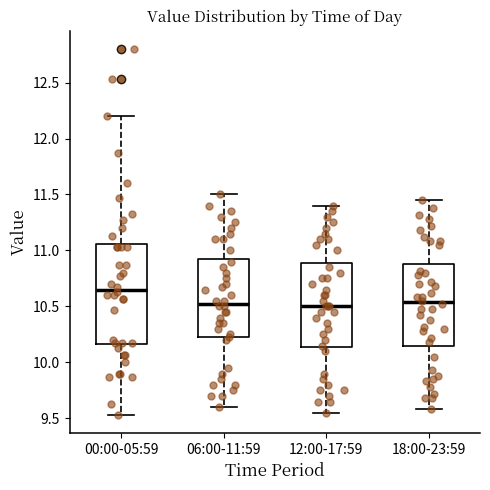

Reading left to right, read every box against the y-axis: the position of its median line, the range the box covers, and the ends of its whiskers. The values are not printed on the chart, so give them approximately, as read against the axis.

00:00-05:59: median 10.65, box 10.15 to 11.05, whiskers 9.55 to 12.20
06:00-11:59: median 10.55, box 10.20 to 10.95, whiskers 9.60 to 11.50
12:00-17:59: median 10.50, box 10.15 to 10.90, whiskers 9.55 to 11.40
18:00-23:59: median 10.55, box 10.15 to 10.90, whiskers 9.60 to 11.45